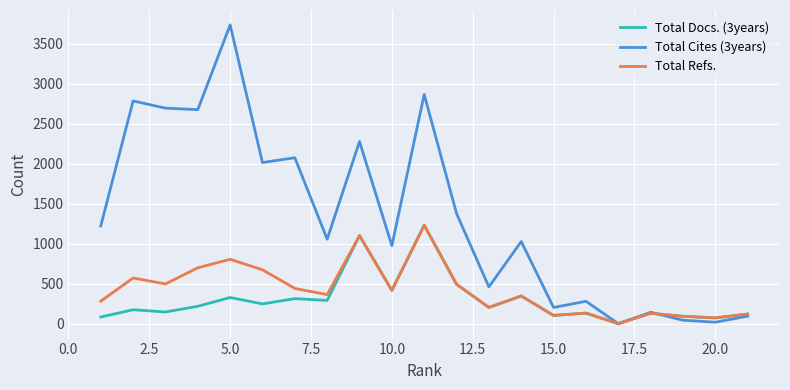

How many series are shown in this chart?

3